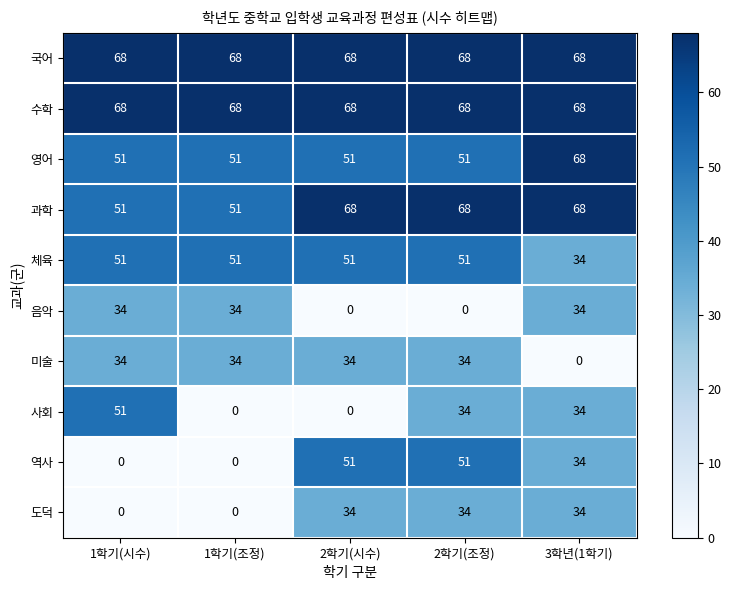

What is the difference between the second highest and minimum values in the 음악 series?

34